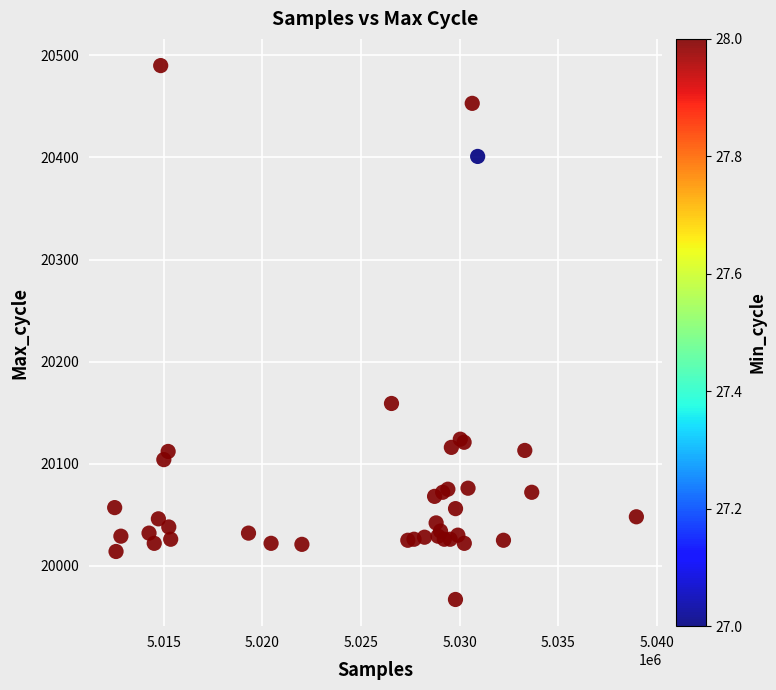

What Y value in the scatter plot is closest to 20228?

20159